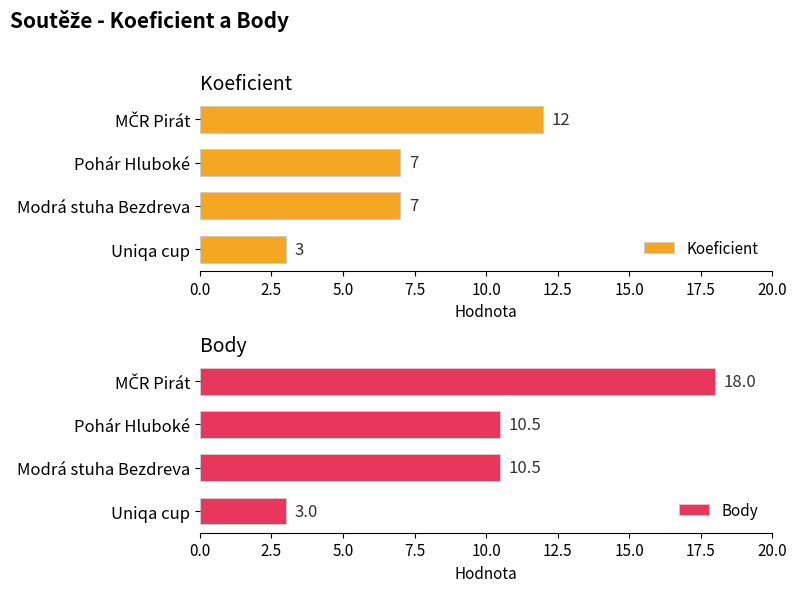

What is the highest value of the Koeficient series?

12